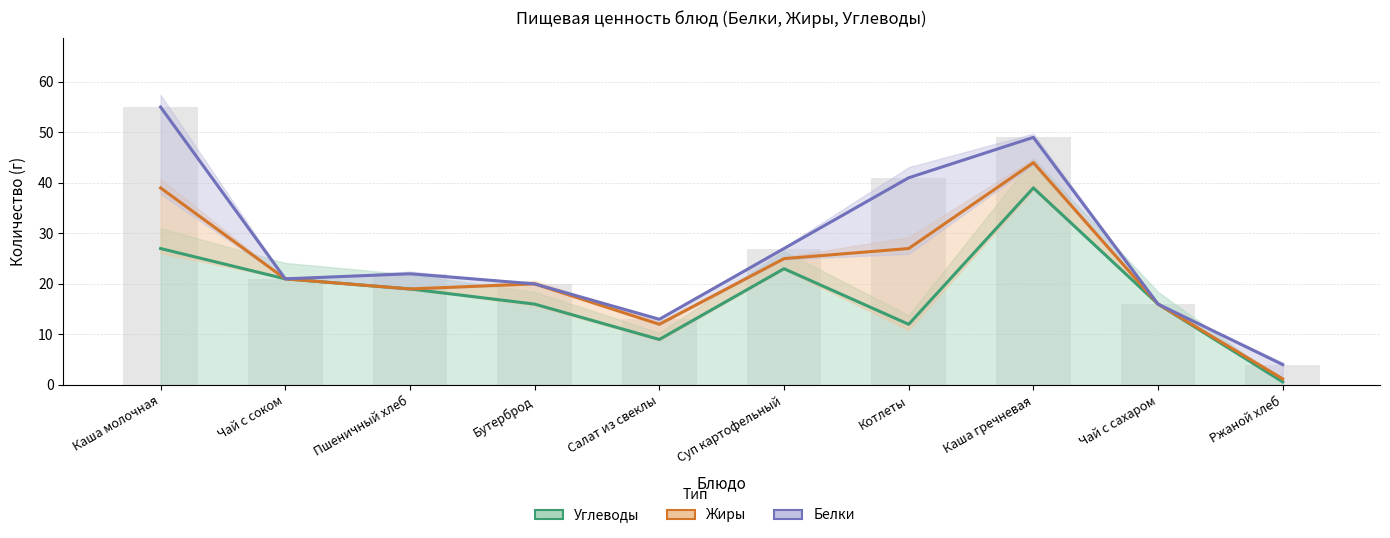

At which label is Белки closest to 29?

Суп картофельный